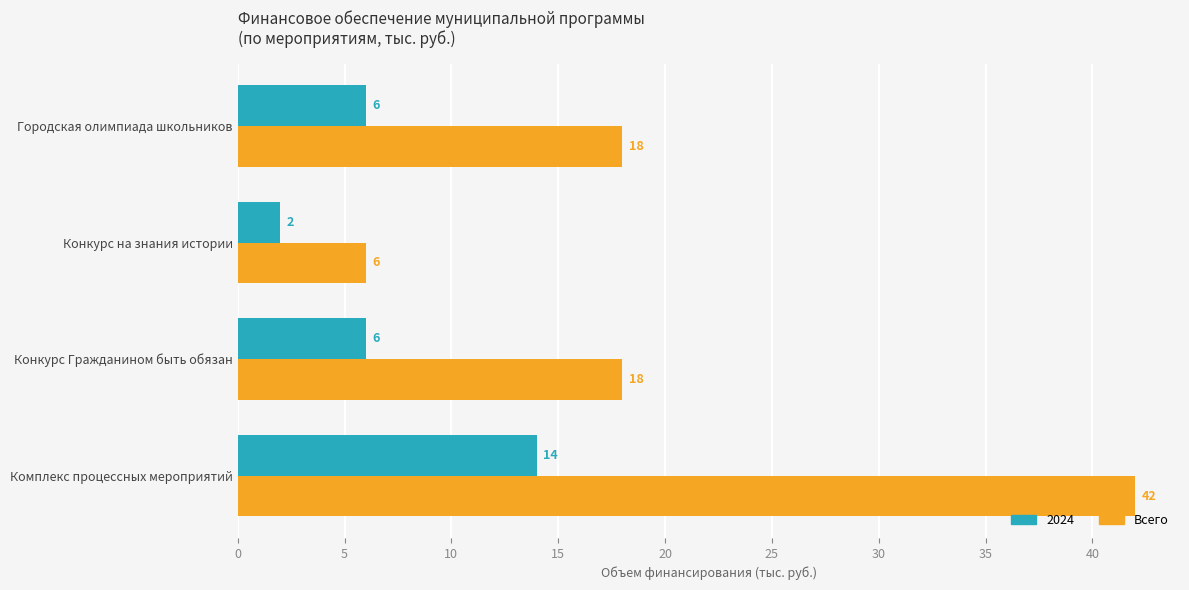

Read the Всего value at Конкурс Гражданином быть обязан, to the nearest 5.

20